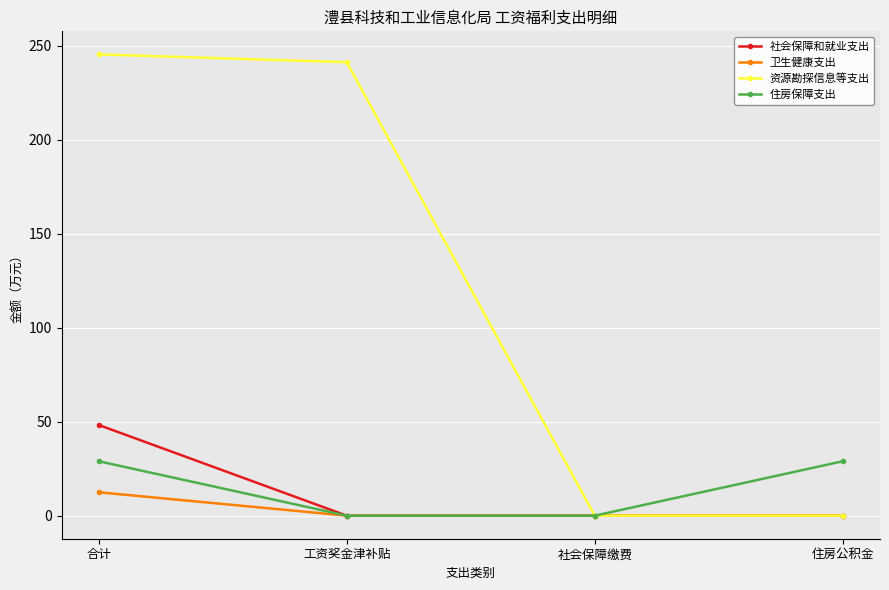

Between 合计 and 住房公积金, which series saw the biggest shift?

资源勘探信息等支出